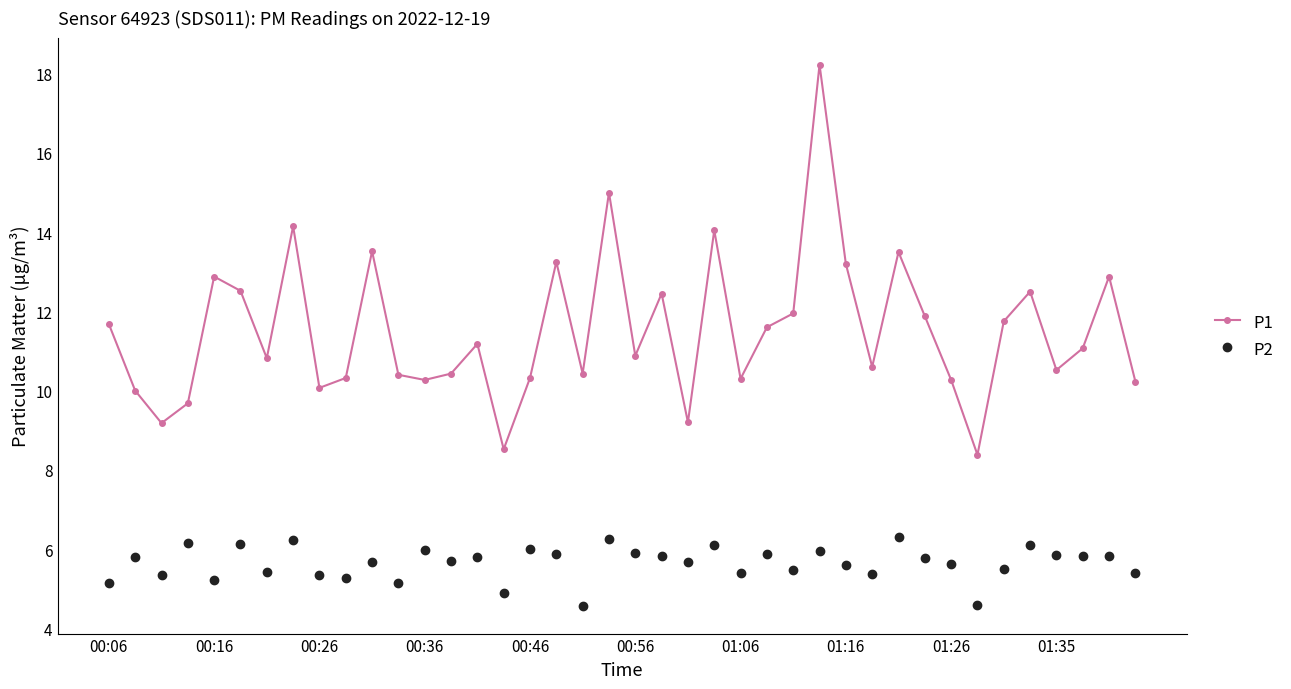

True or false: P1 has more than 0 interior local peaks.

True